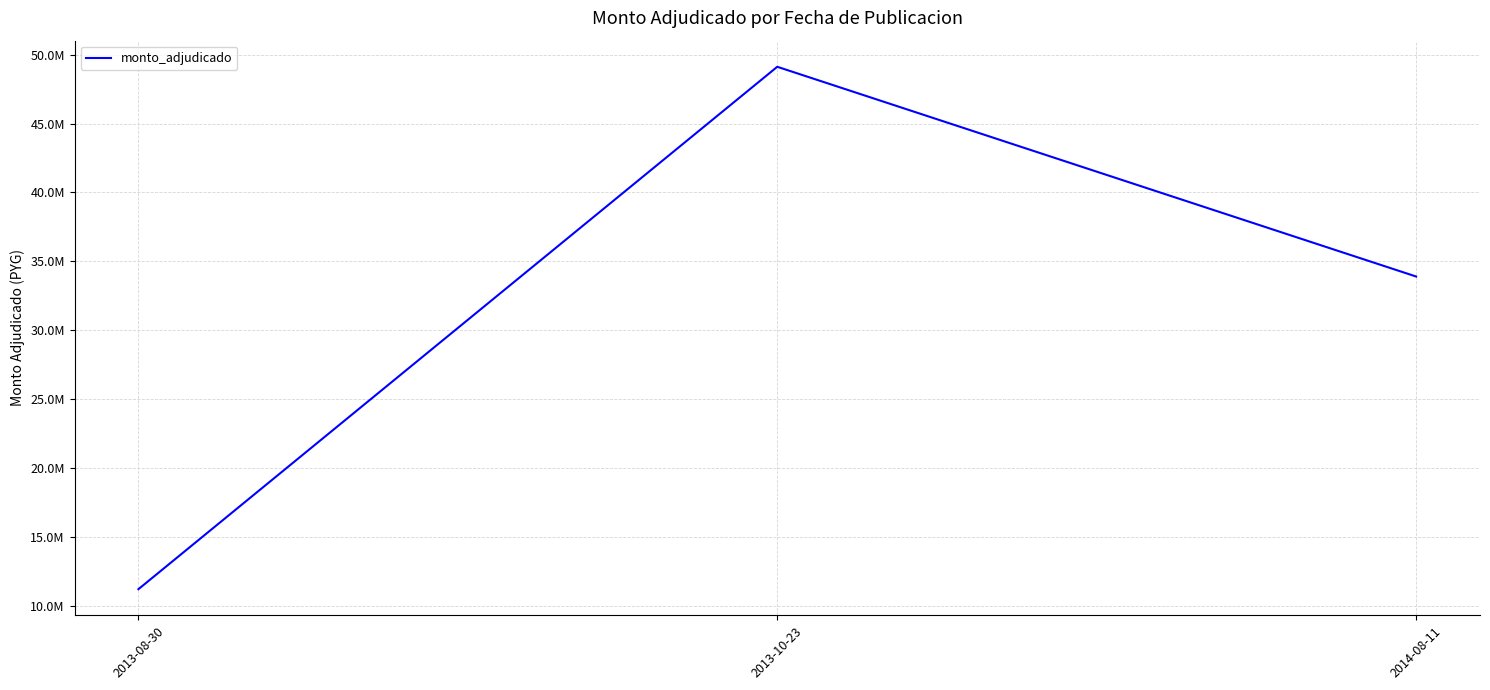

How many values are between 11202000 and 49125000?

3